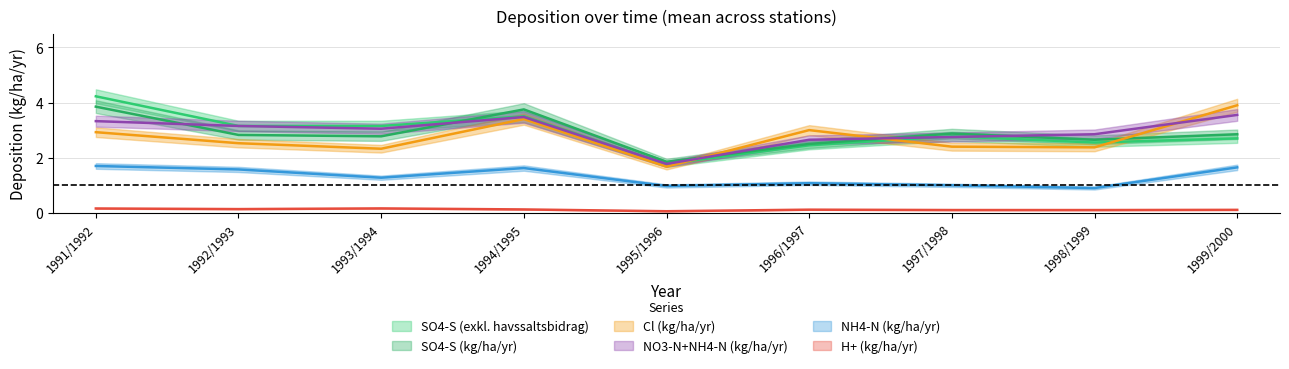

At which category does NO3-N+NH4-N (kg/ha/yr) reach its first local peak?

1994/1995